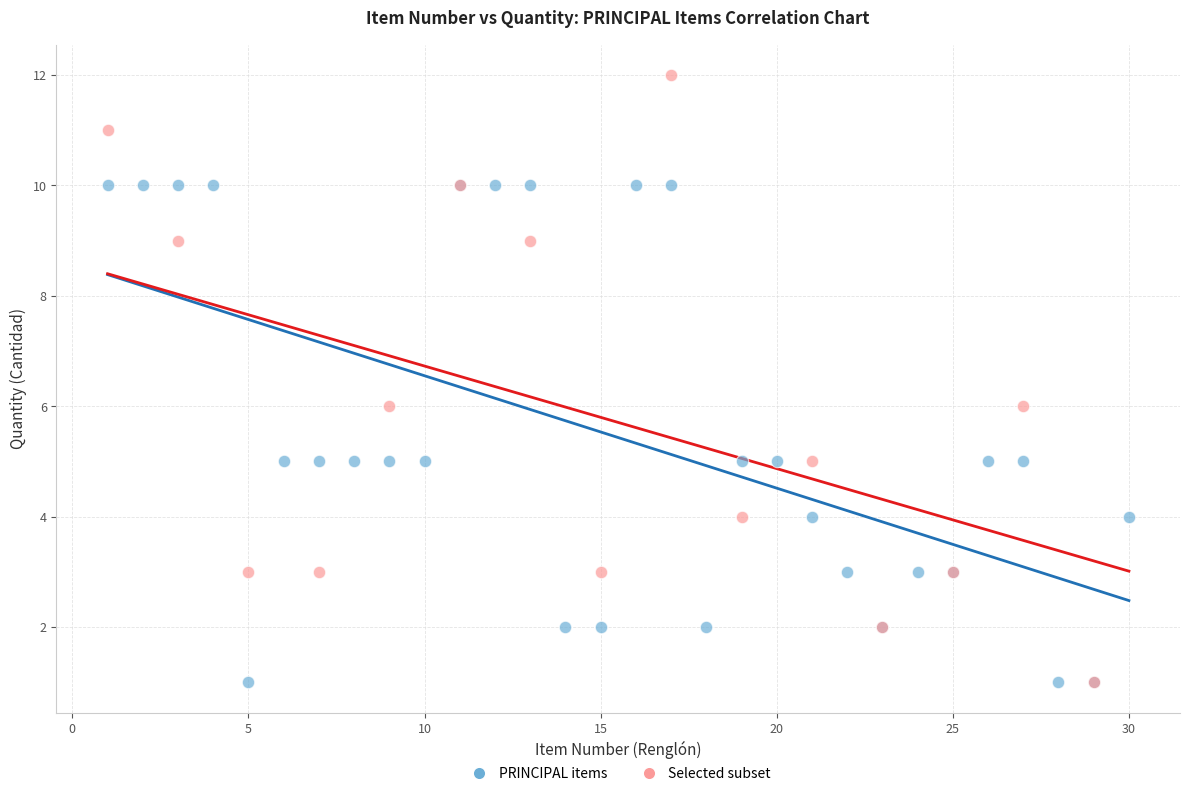

Which series reaches the maximum Y coordinate?

Selected subset